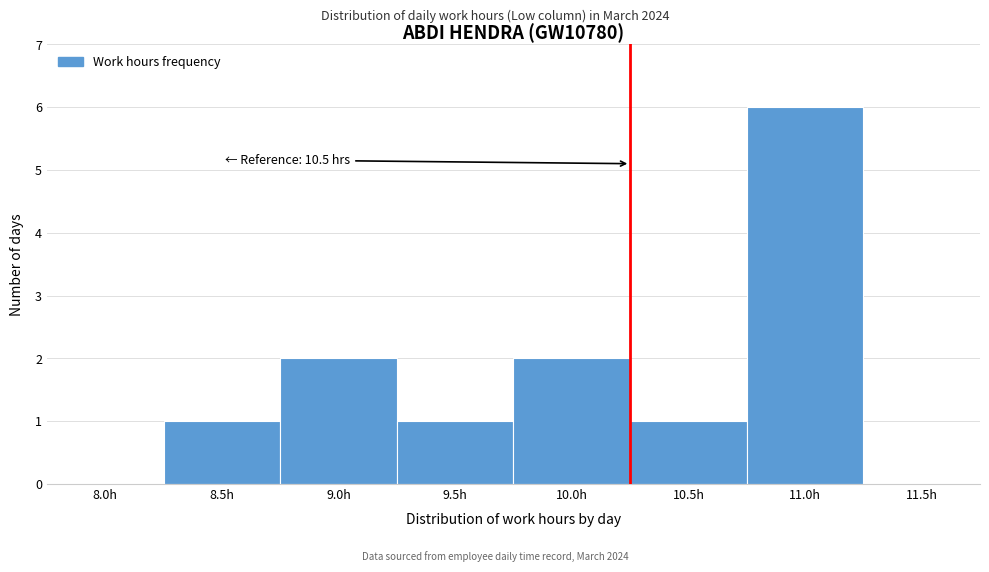

Reading left to right, transcribe all the data shown in this chart.

8.0h=0	8.5h=1	9.0h=2	9.5h=1	10.0h=2	10.5h=1	11.0h=6	11.5h=0